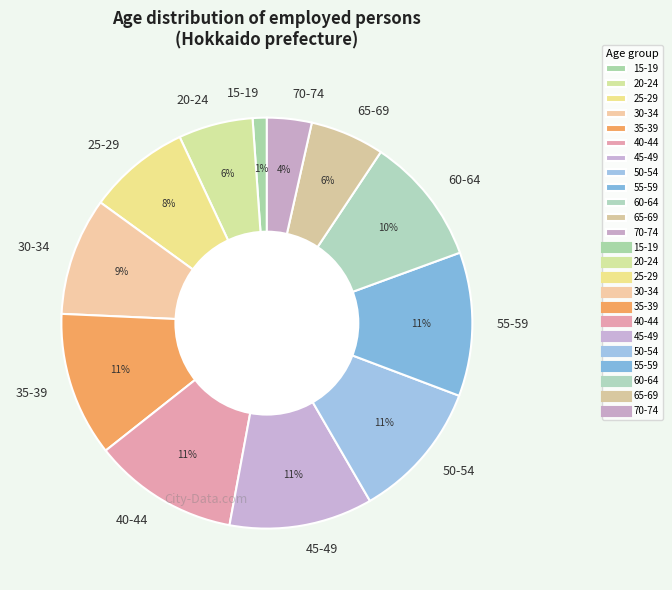

Which slice is the smallest?

15-19